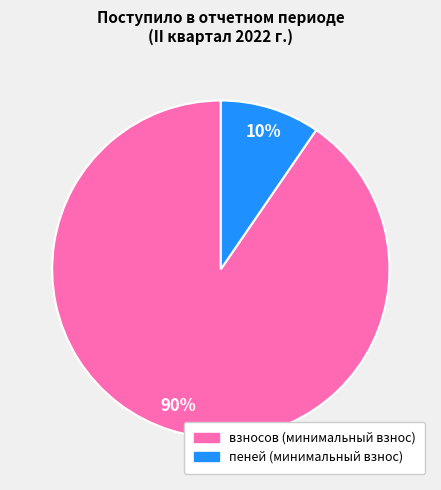

To the nearest percent, what is the average slice percentage?

50%